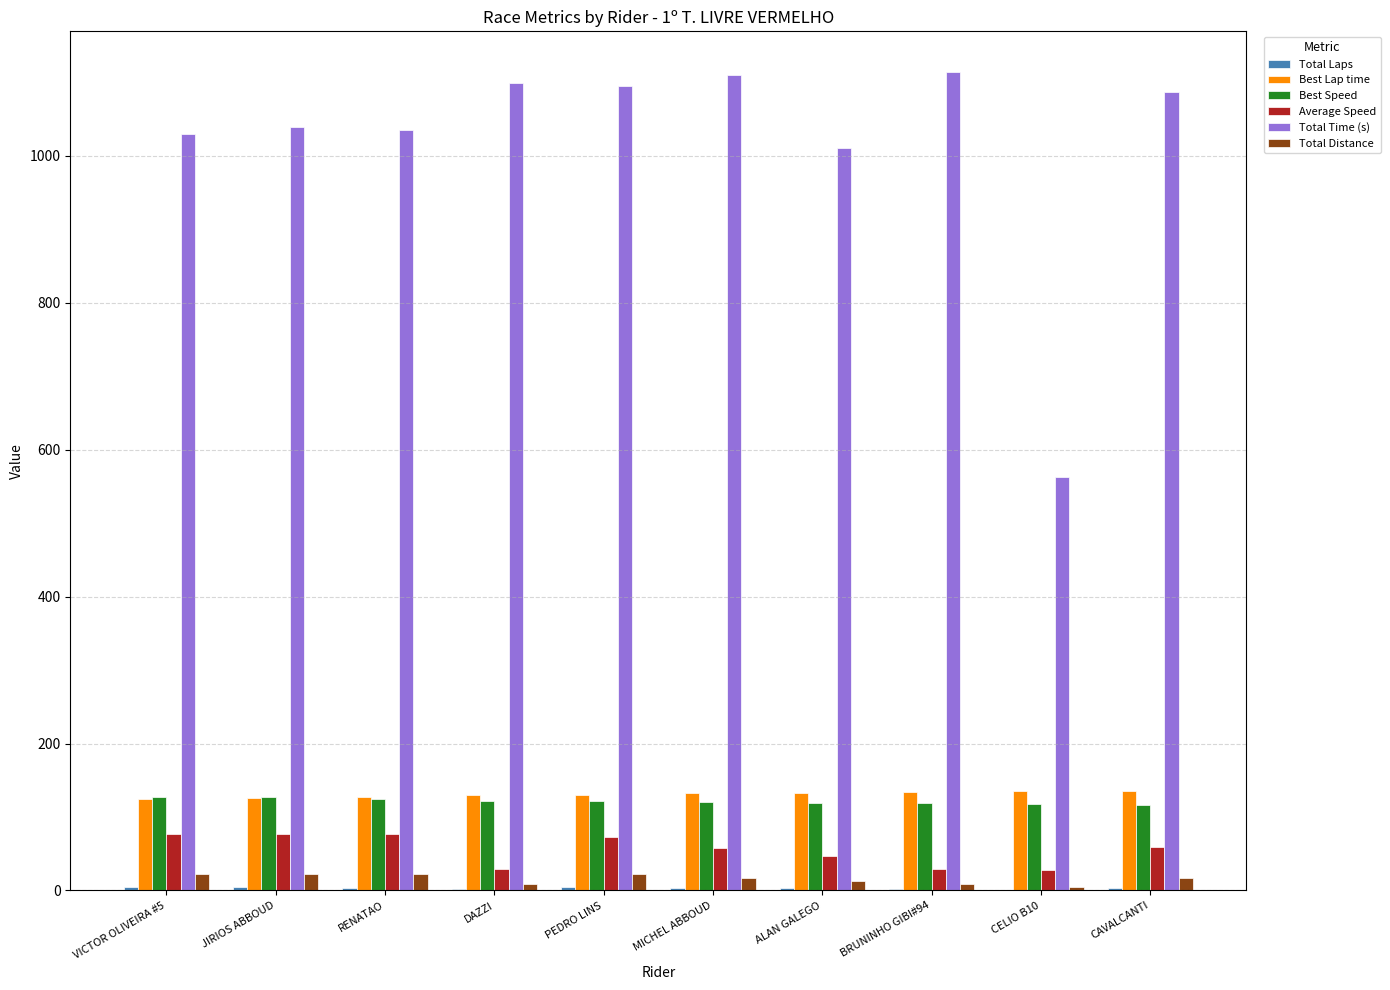

Between PEDRO LINS and BRUNINHO GIBI#94, which series saw the biggest shift?

Average Speed